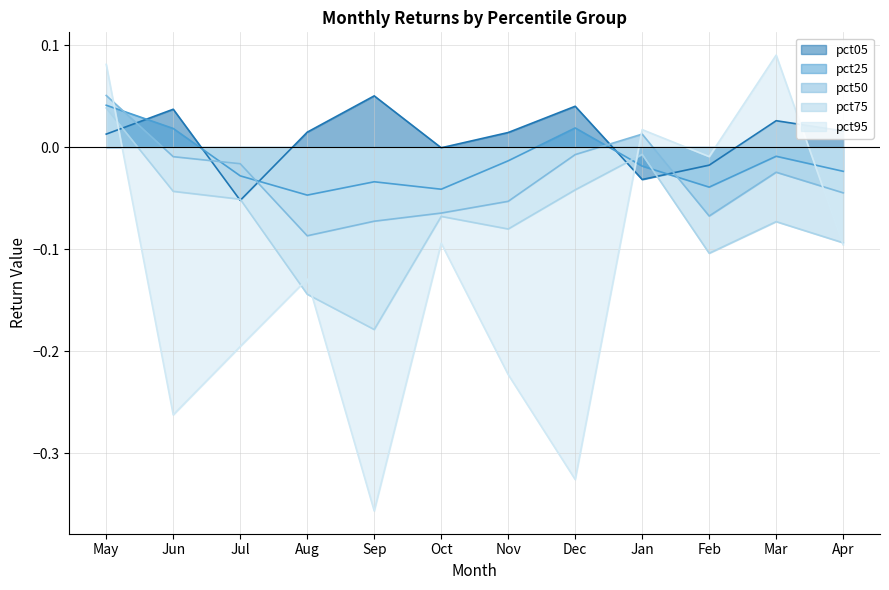

Is the value of pct75 at Oct greater than the value of pct05 at Jun?

No